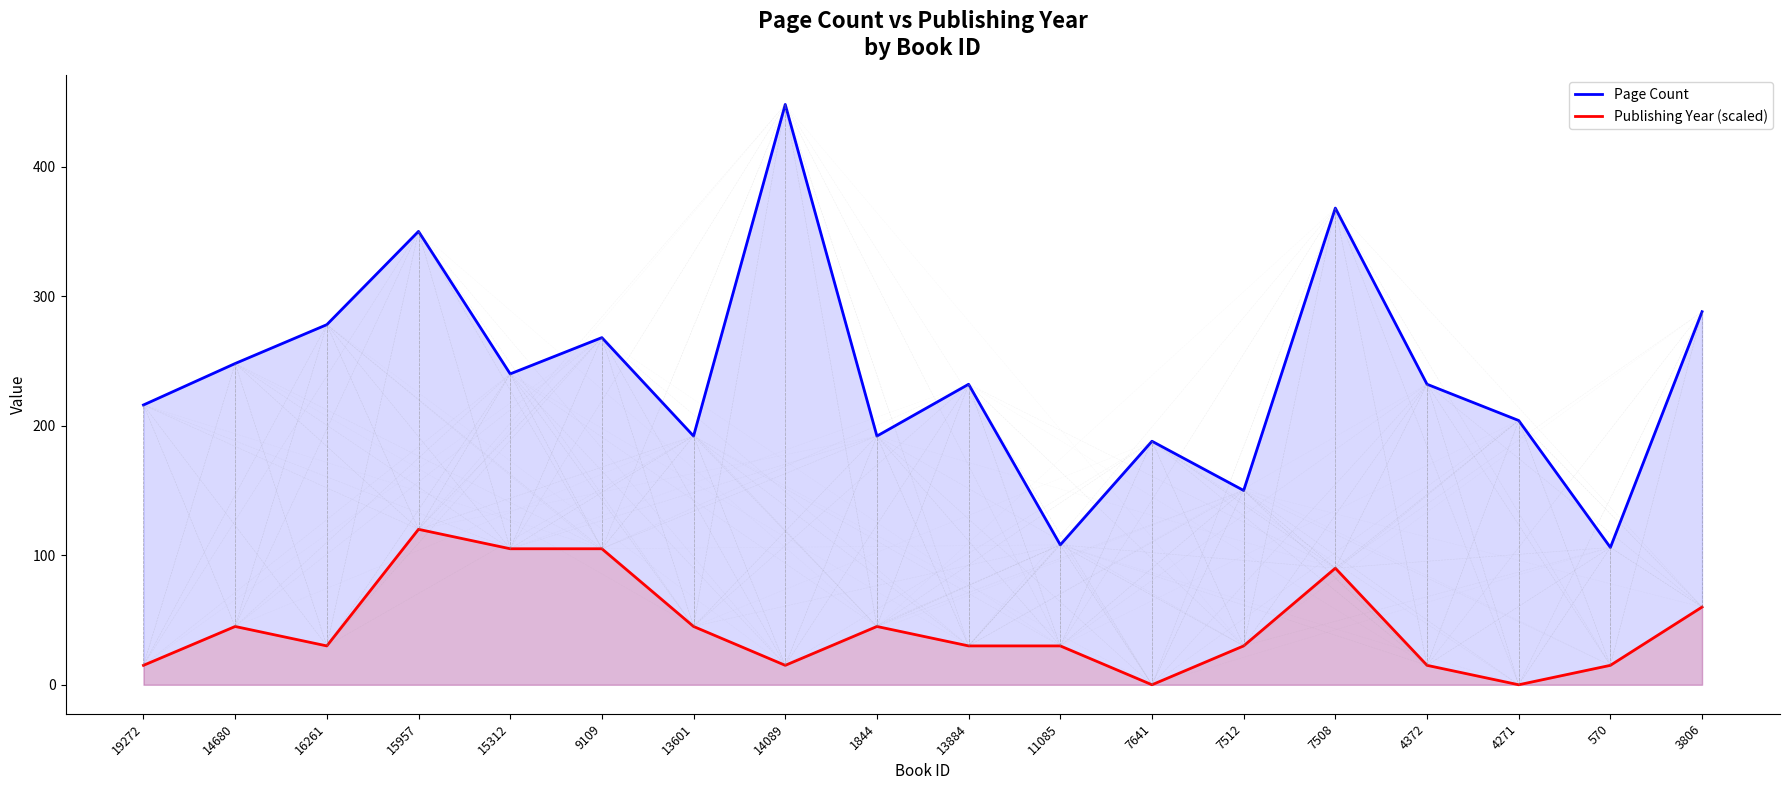

Where does the Publishing Year (scaled) series first go above 30?

14680